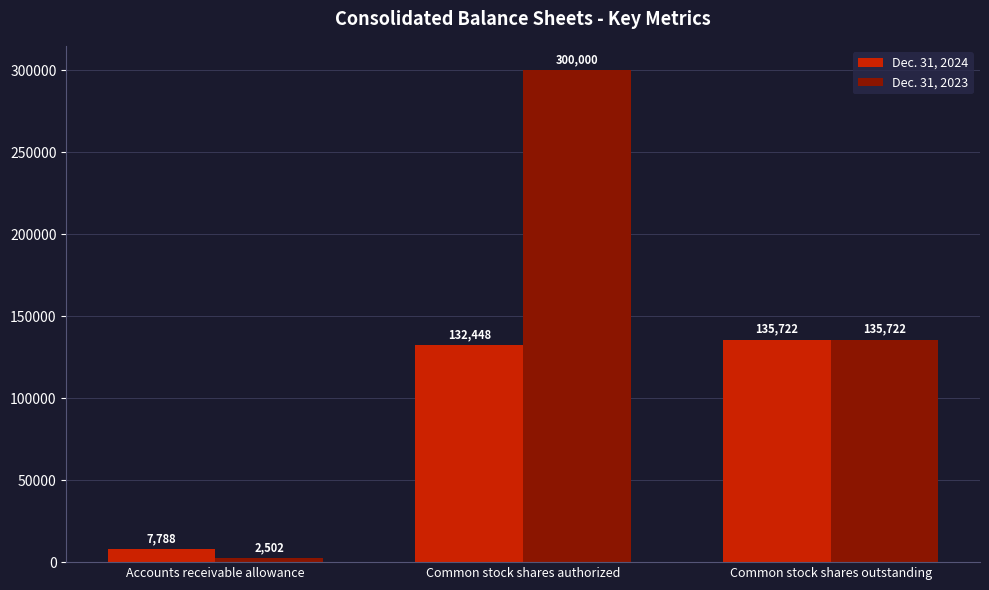

Which category has the highest value across all series?

Common stock shares authorized